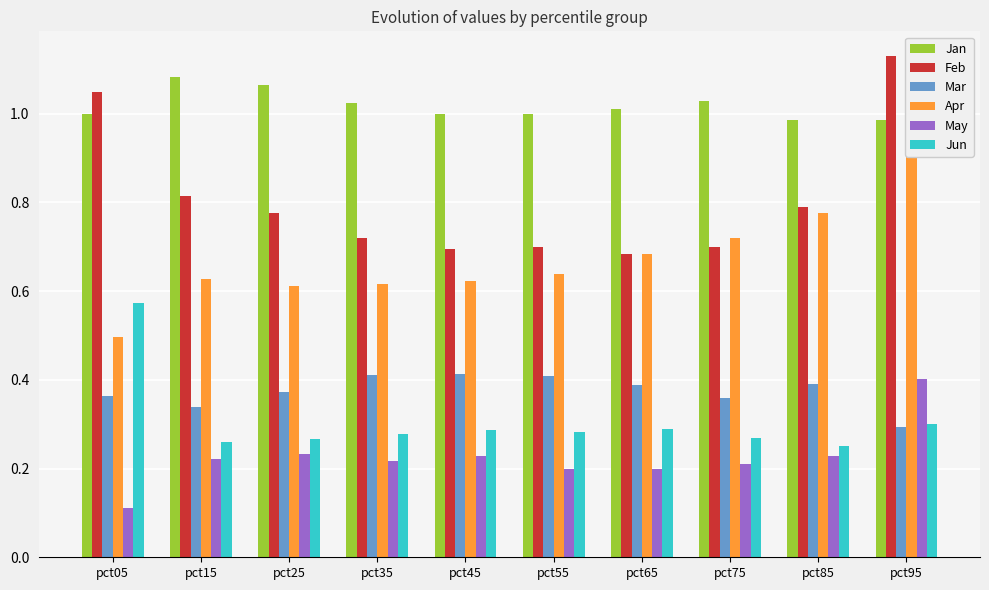

Which has a higher value, pct25 or pct95?

pct25